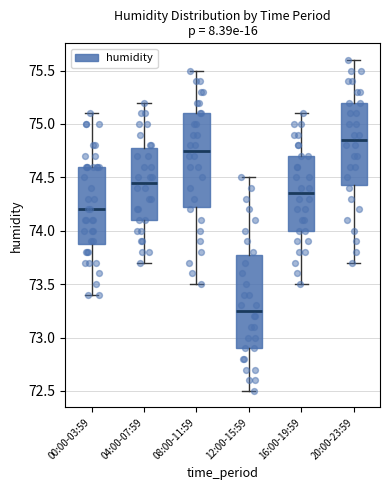

Which box's median line is the lowest?

12:00-15:59